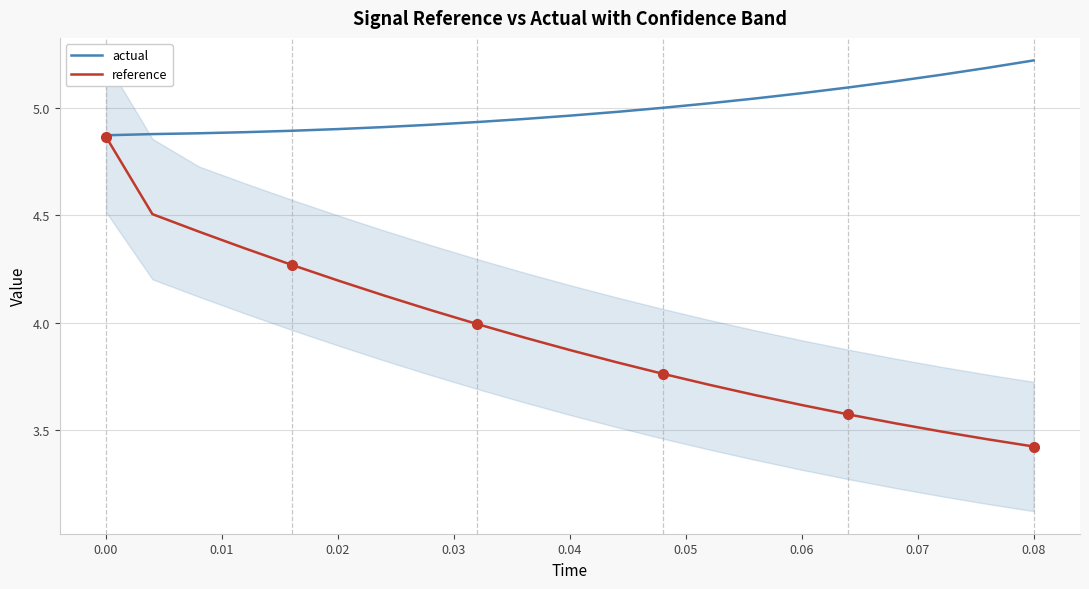

List the series in order of their peak value, highest first.

actual, reference